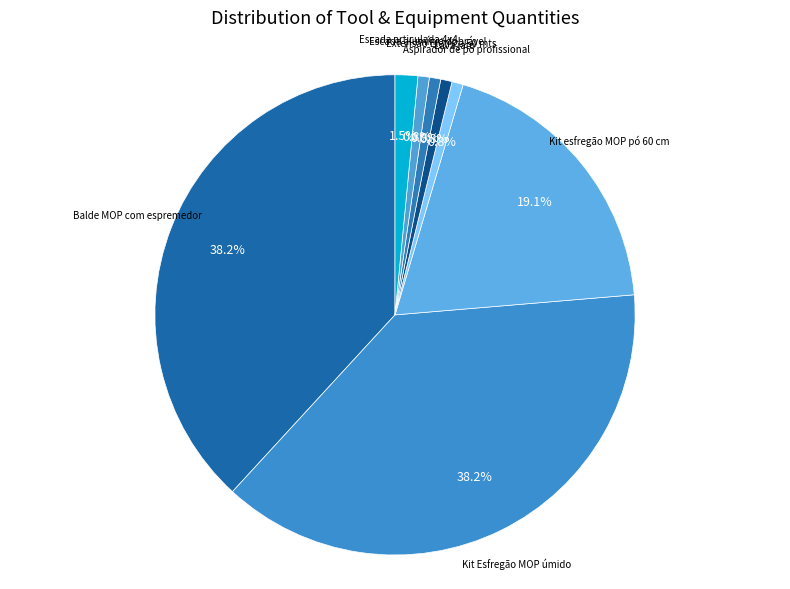

How much of the chart is everything except Escada articulada 4x4?

98.5%